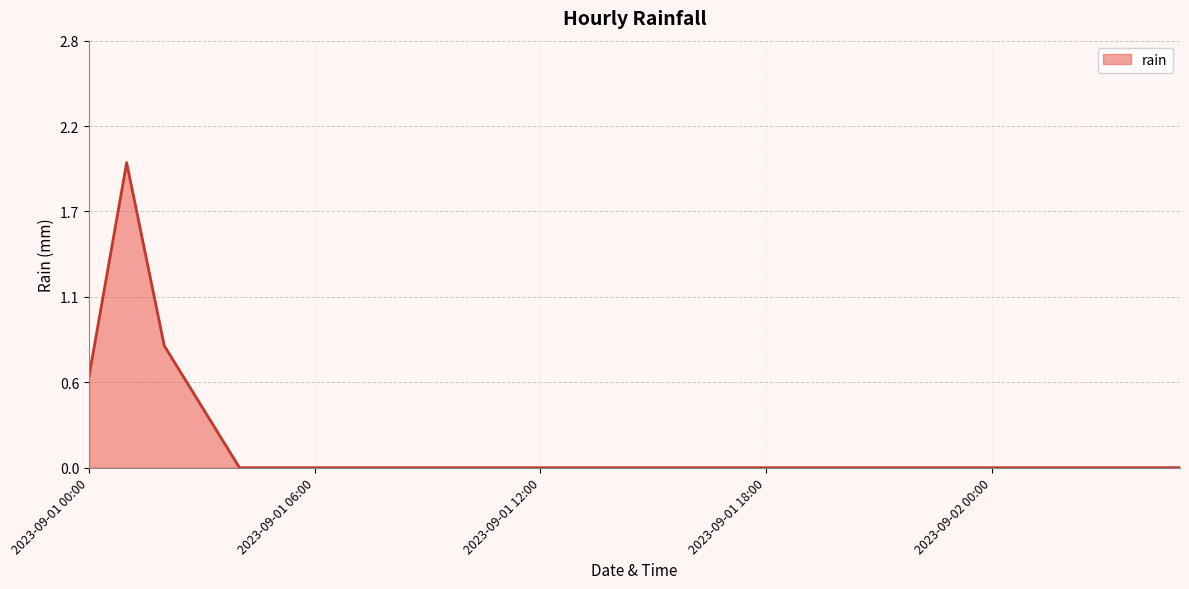

Does the chart have visible grid lines?

Yes